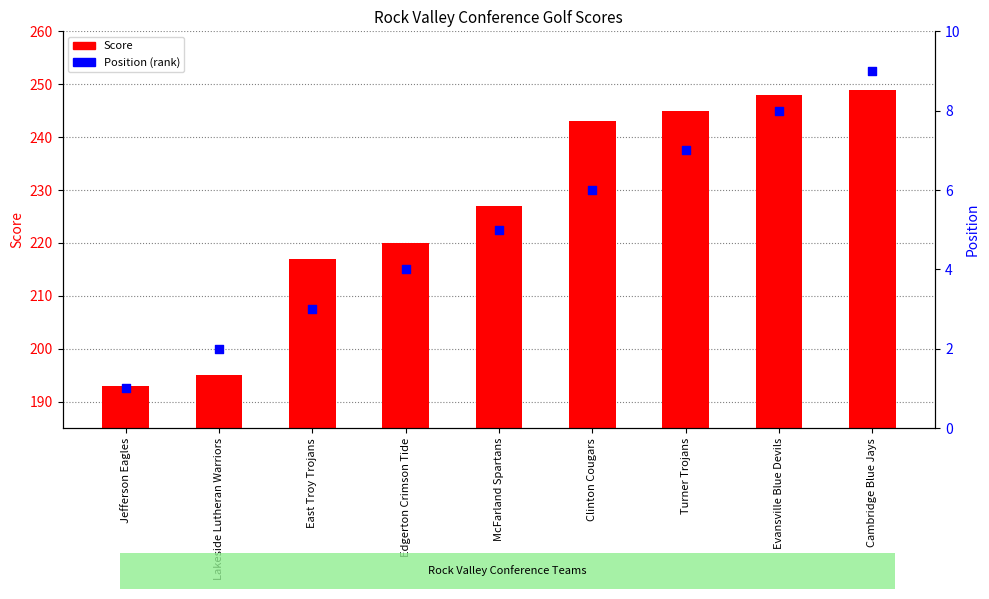

Which series contains the lowest Y value?

Position